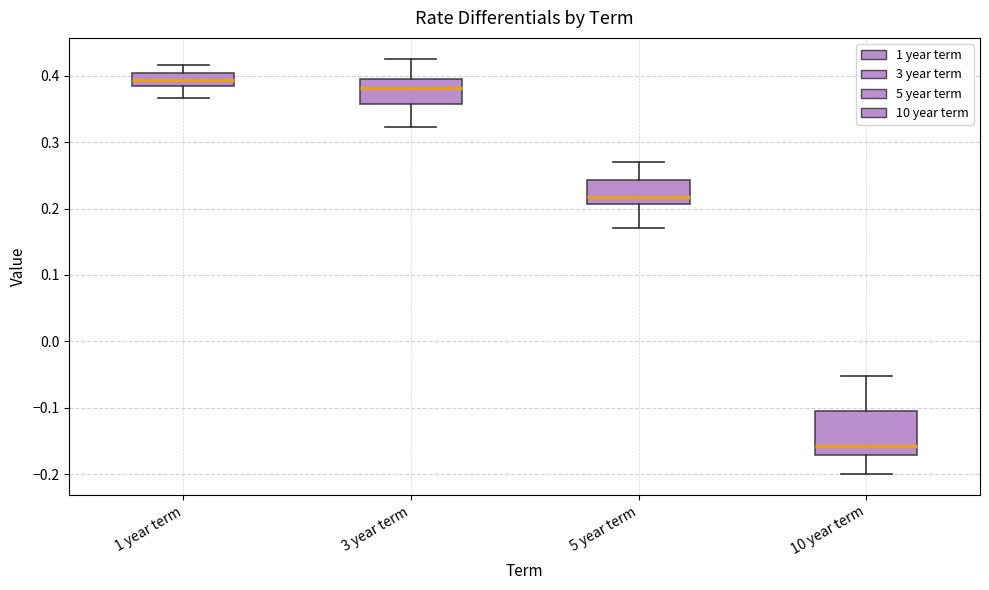

Comparing the boxes themselves (not the whiskers), which one is the tallest?

10 year term